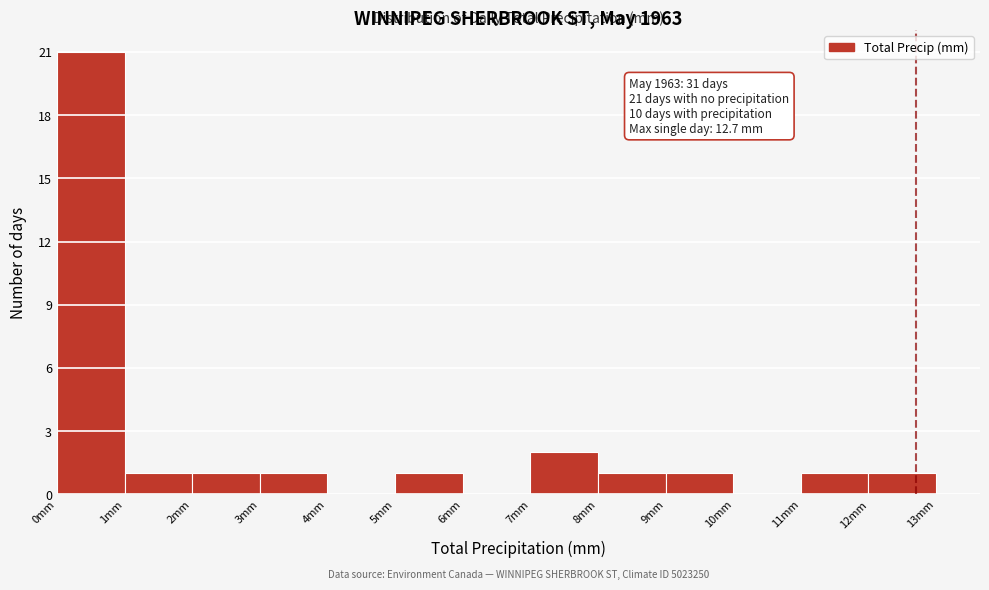

Over which range of the x-axis is the bar tallest?

0 to 1